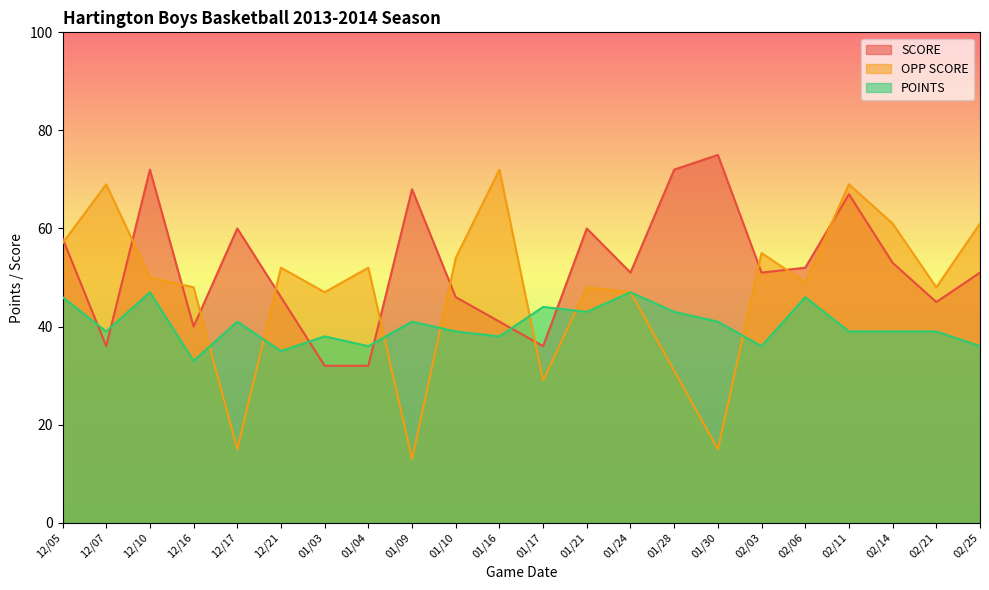

Where is SCORE nearest to the value 53?

02/14